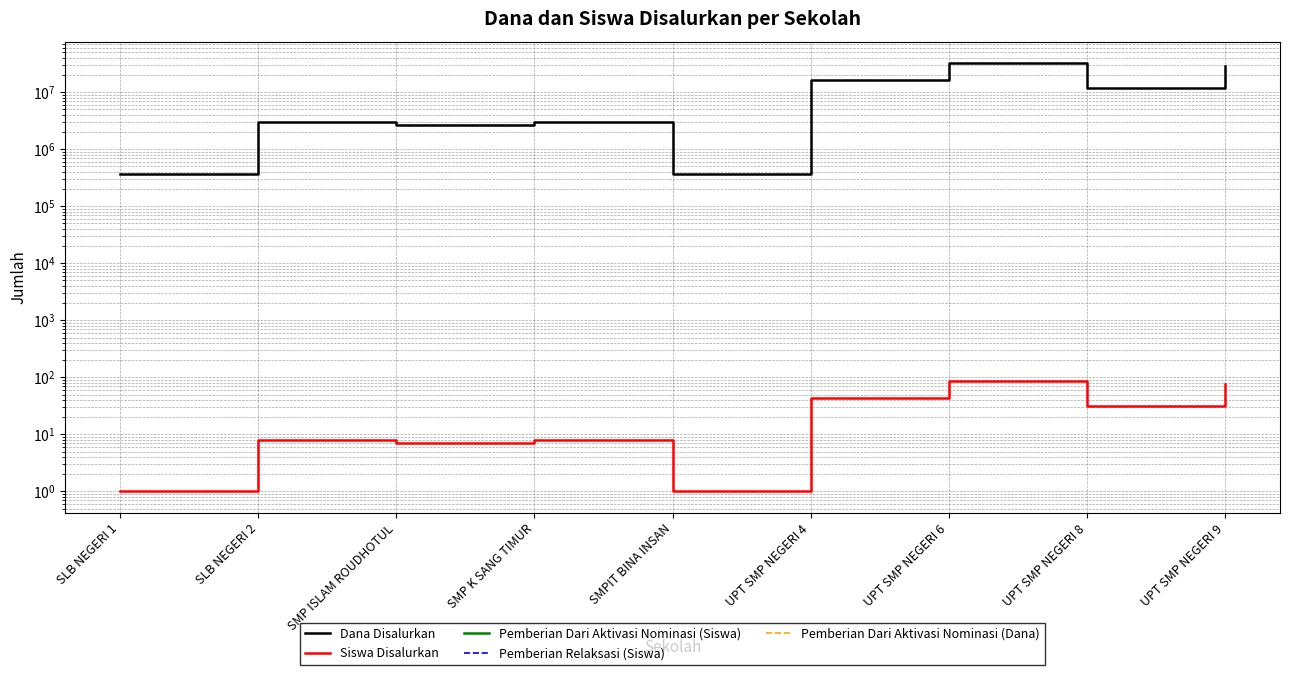

True or false: Dana Disalurkan and Pemberian Relaksasi (Siswa) cross at least once.

False